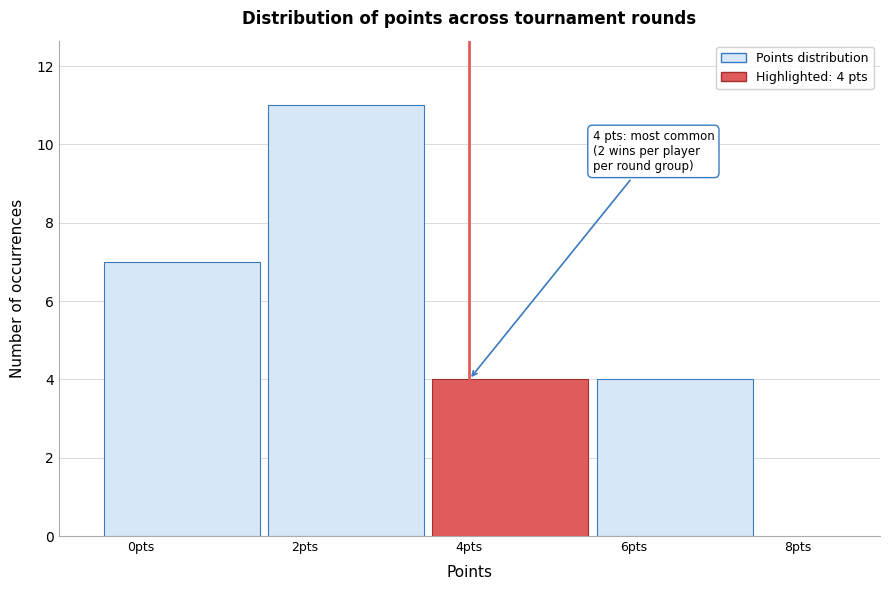

Over which range of the x-axis is the bar tallest?

1.5 to 3.5